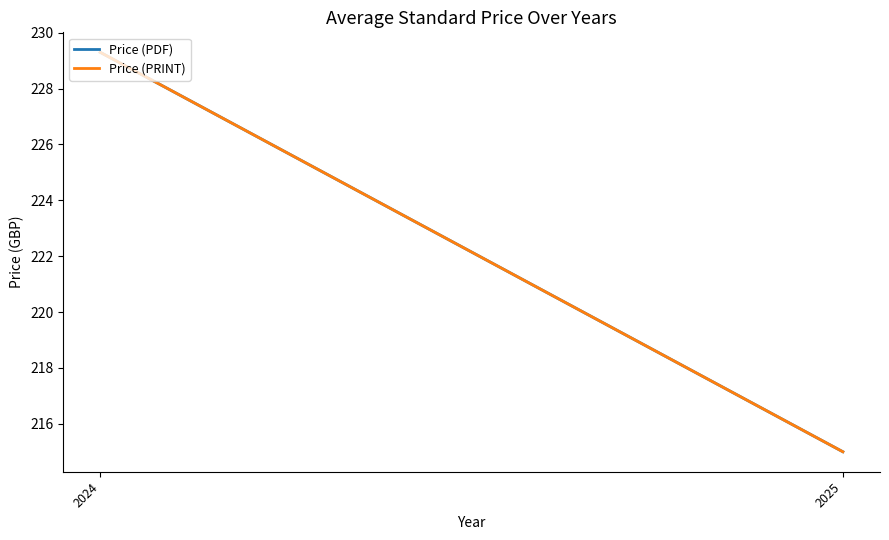

What is the sum of the Price (PRINT) values at 2025 and 2024?

444.3